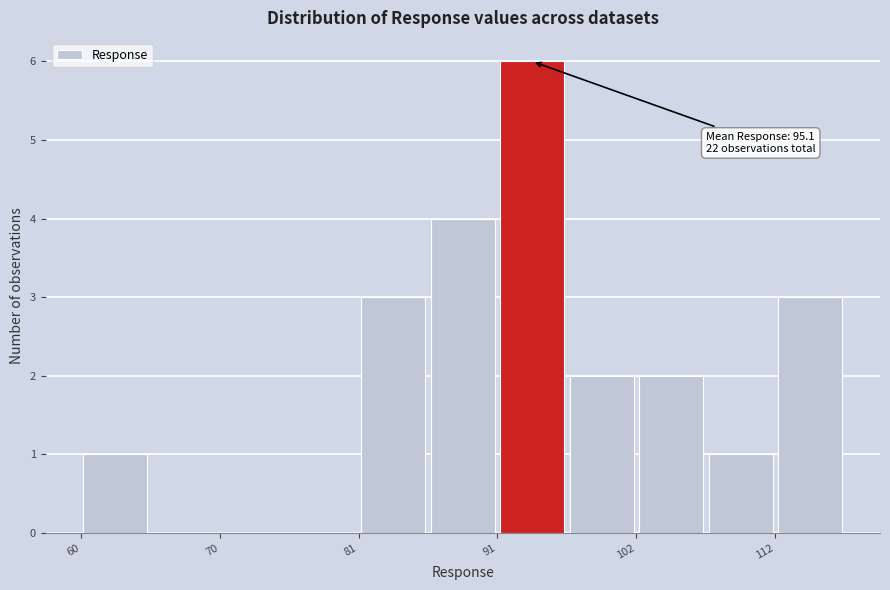

Around what value on the x-axis is the tallest bar? Give the approximate position of its centre, as read against the axis.

94